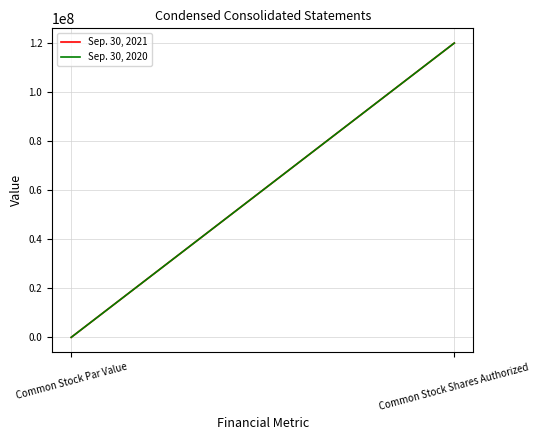

At how many categories does at least one series exceed 46834340?

1